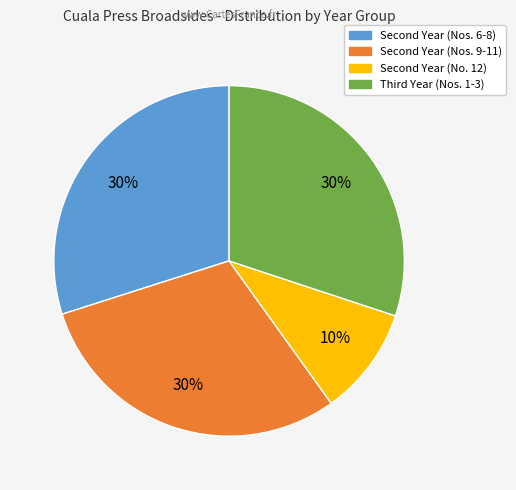

How many segments does this pie chart have?

4